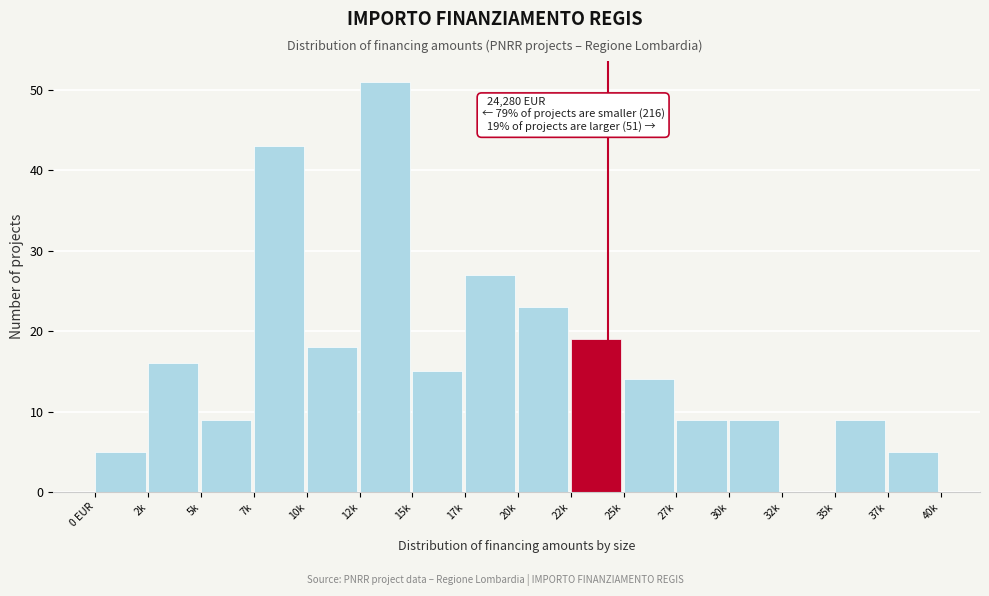

Reading left to right, extract all data points from this chart.

0 EUR=5	2k=16	5k=9	7k=43	10k=18	12k=51	15k=15	17k=27	20k=23	22k=19	25k=14	27k=9	30k=9	32k=0	35k=9	37k=5